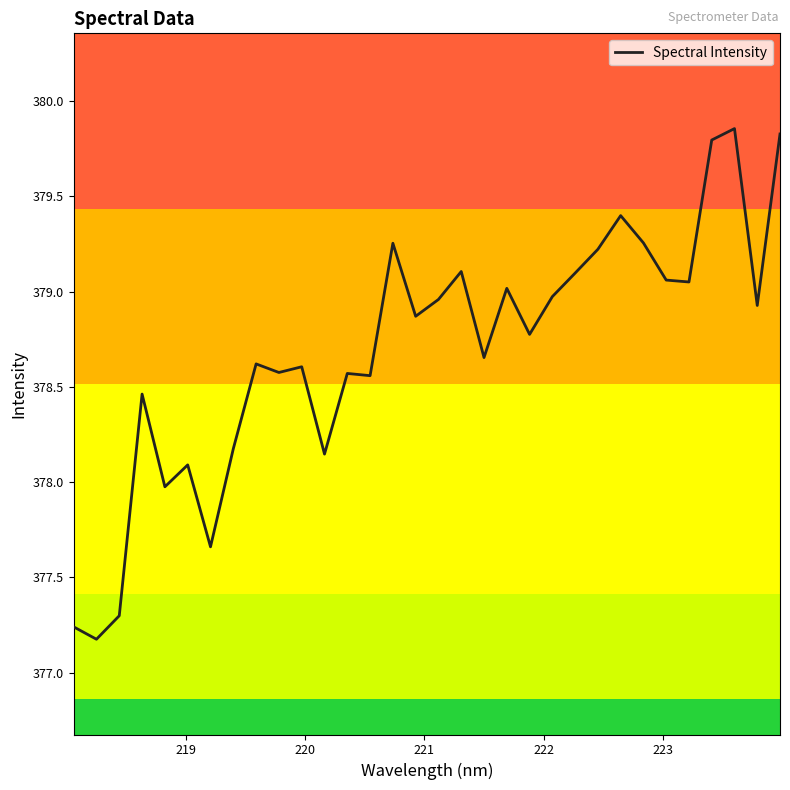

How many distinct data groups are displayed?

1